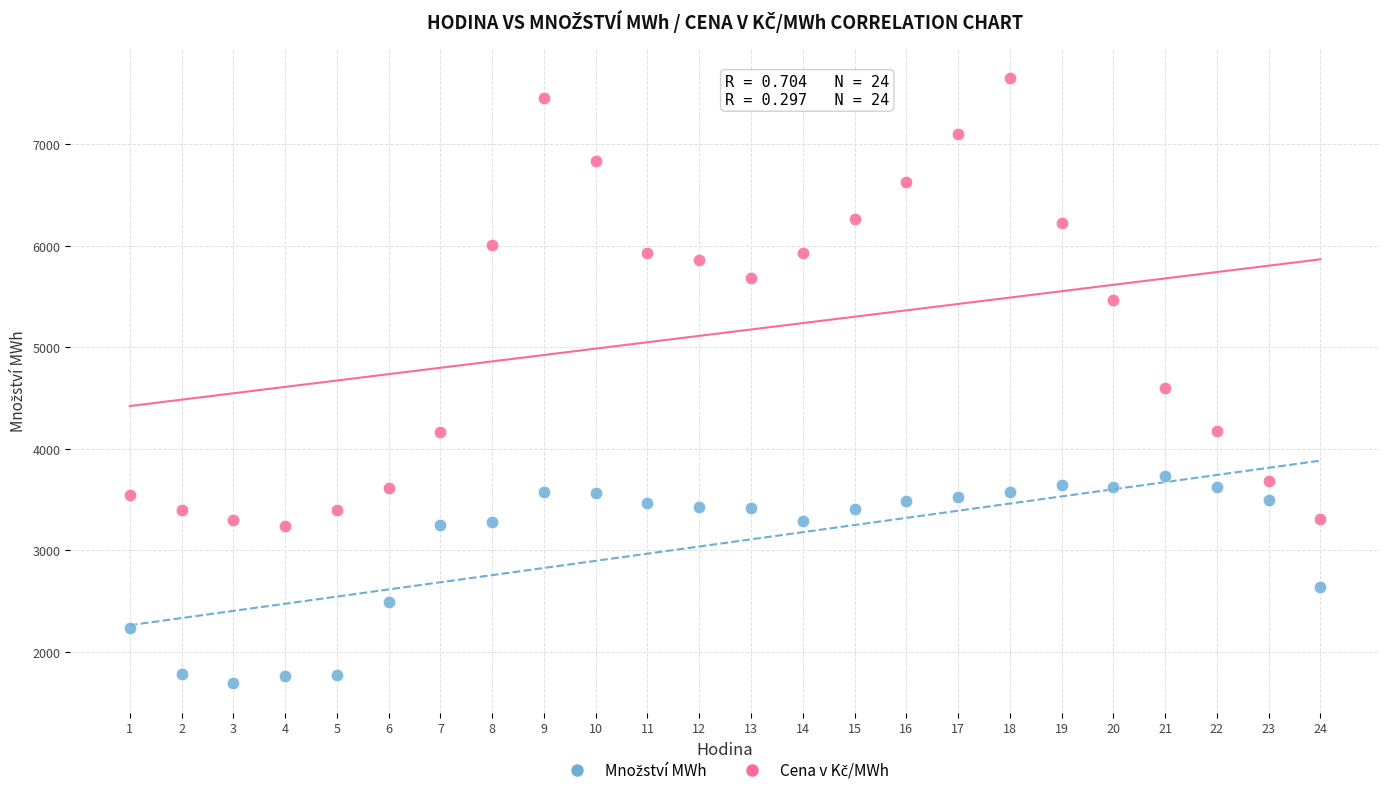

Across all data points, what is the range of X values (max minus min)?

23.0